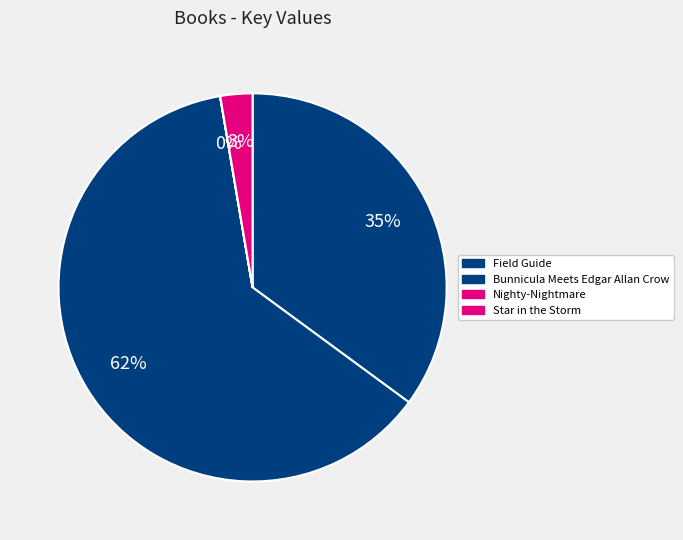

What percentage is NOT represented by Star in the Storm?

97.3%